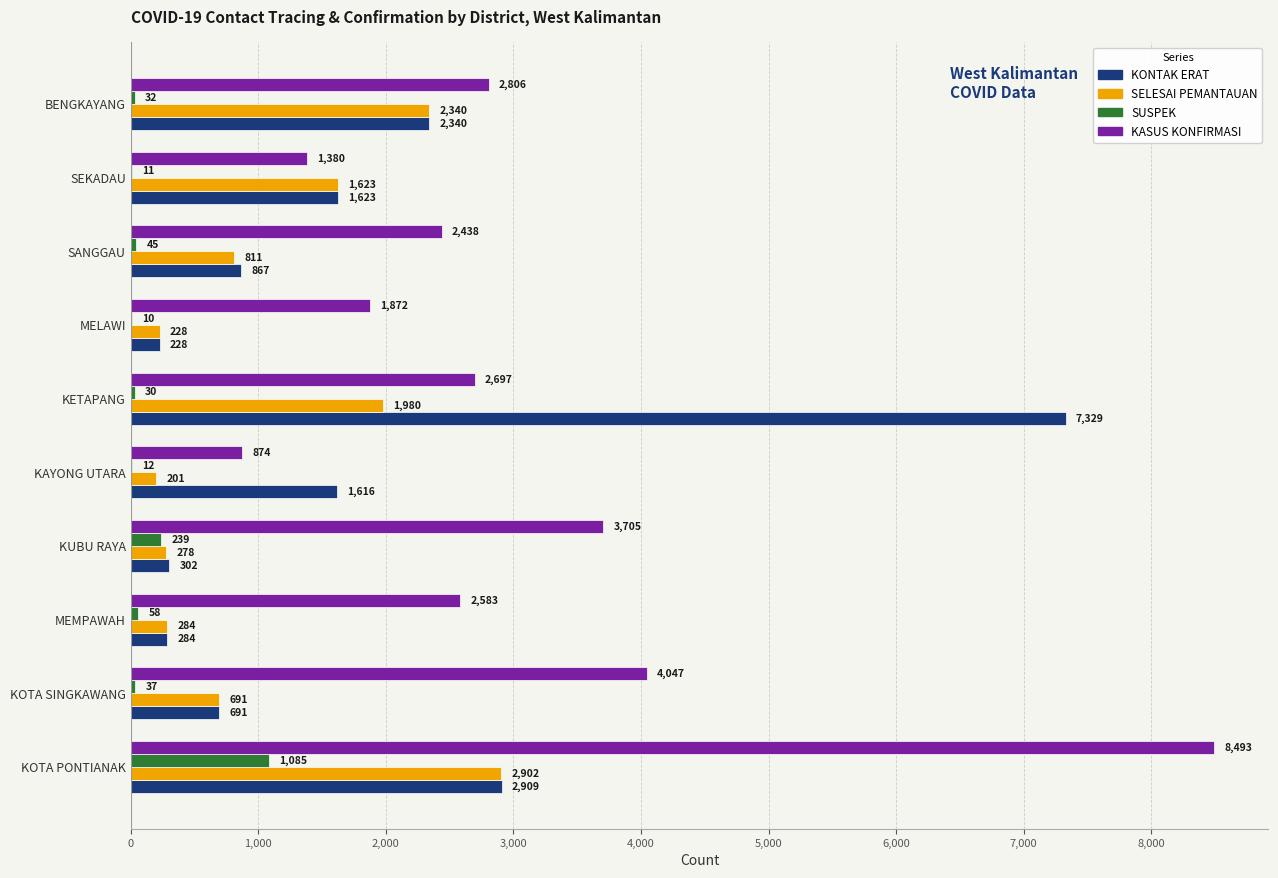

At which label does SUSPEK reach its peak?

KOTA PONTIANAK